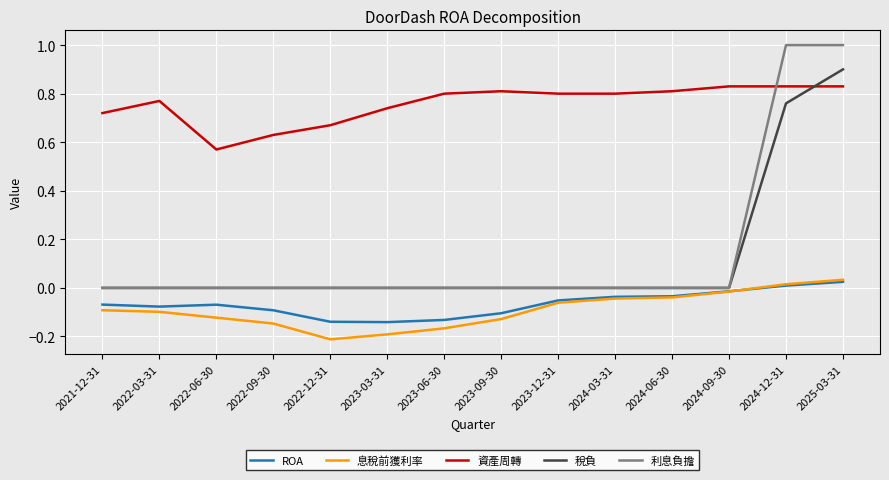

At which category is the sum across all series the highest?

2025-03-31